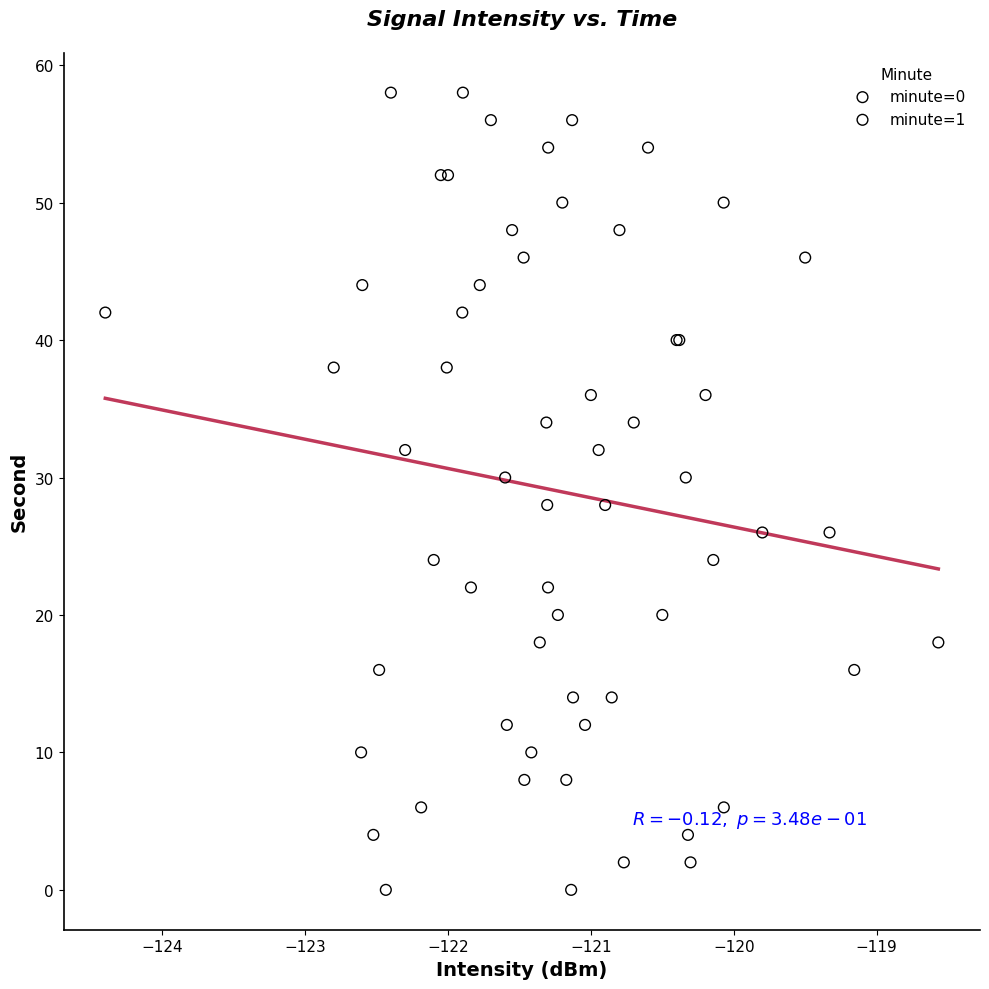

What are all the series names shown in the legend?

minute=0, minute=1